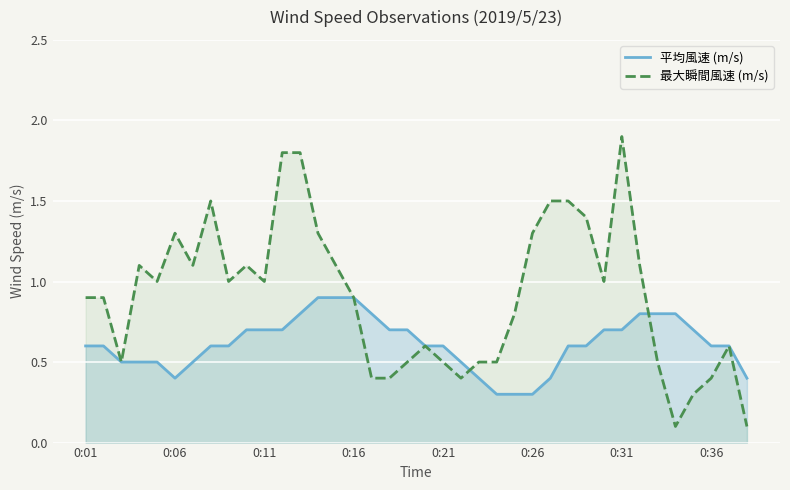

How many series are shown in this chart?

2